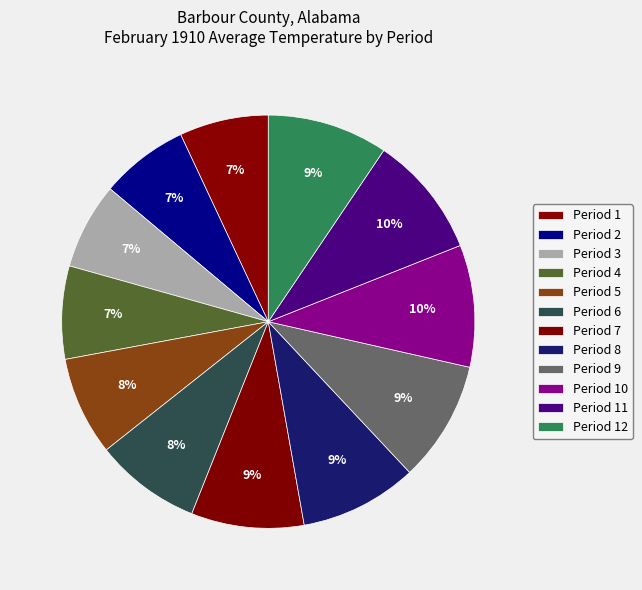

Is there any slice that represents more than half of the pie?

No